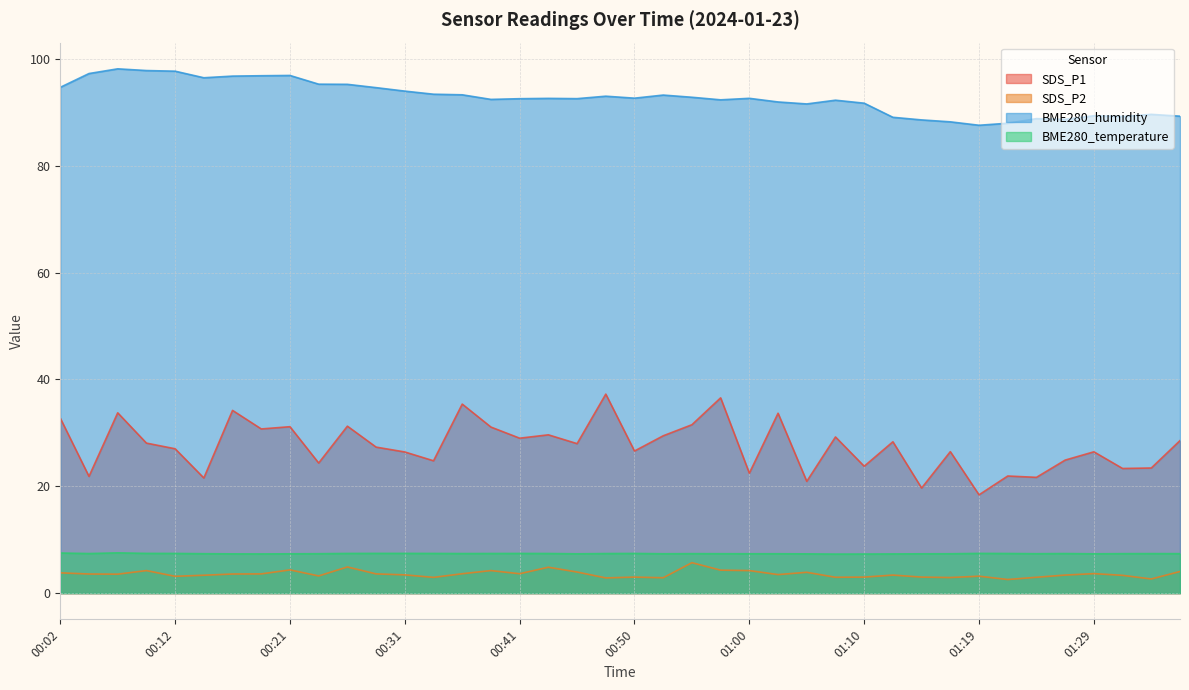

Which label corresponds to the smallest value in the chart?

01:22